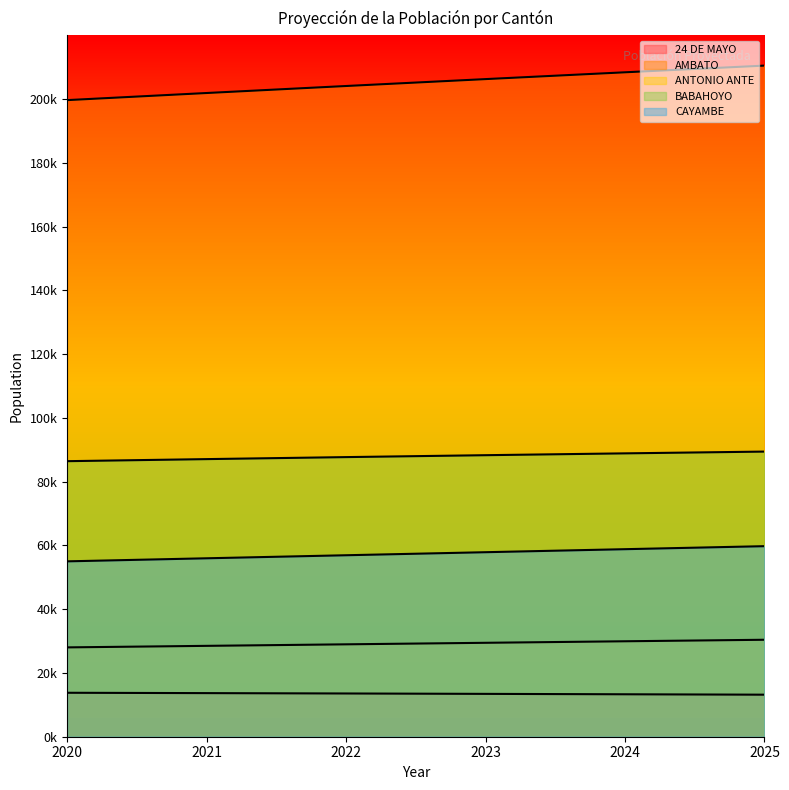

True or false: AMBATO has a value of 309704 at 2025.

False